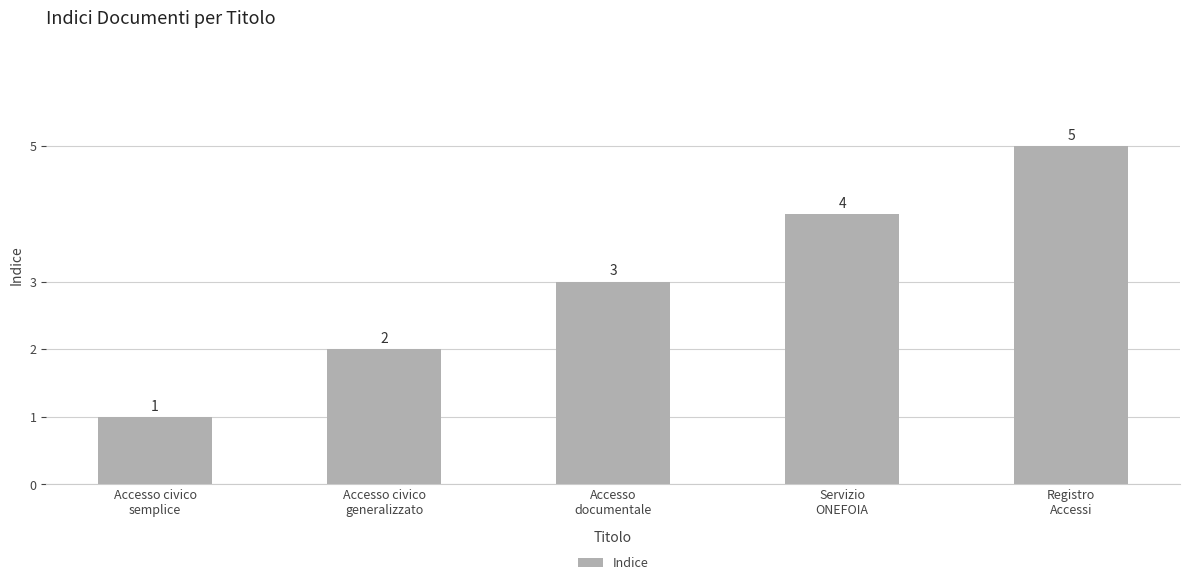

What is the average value?

3